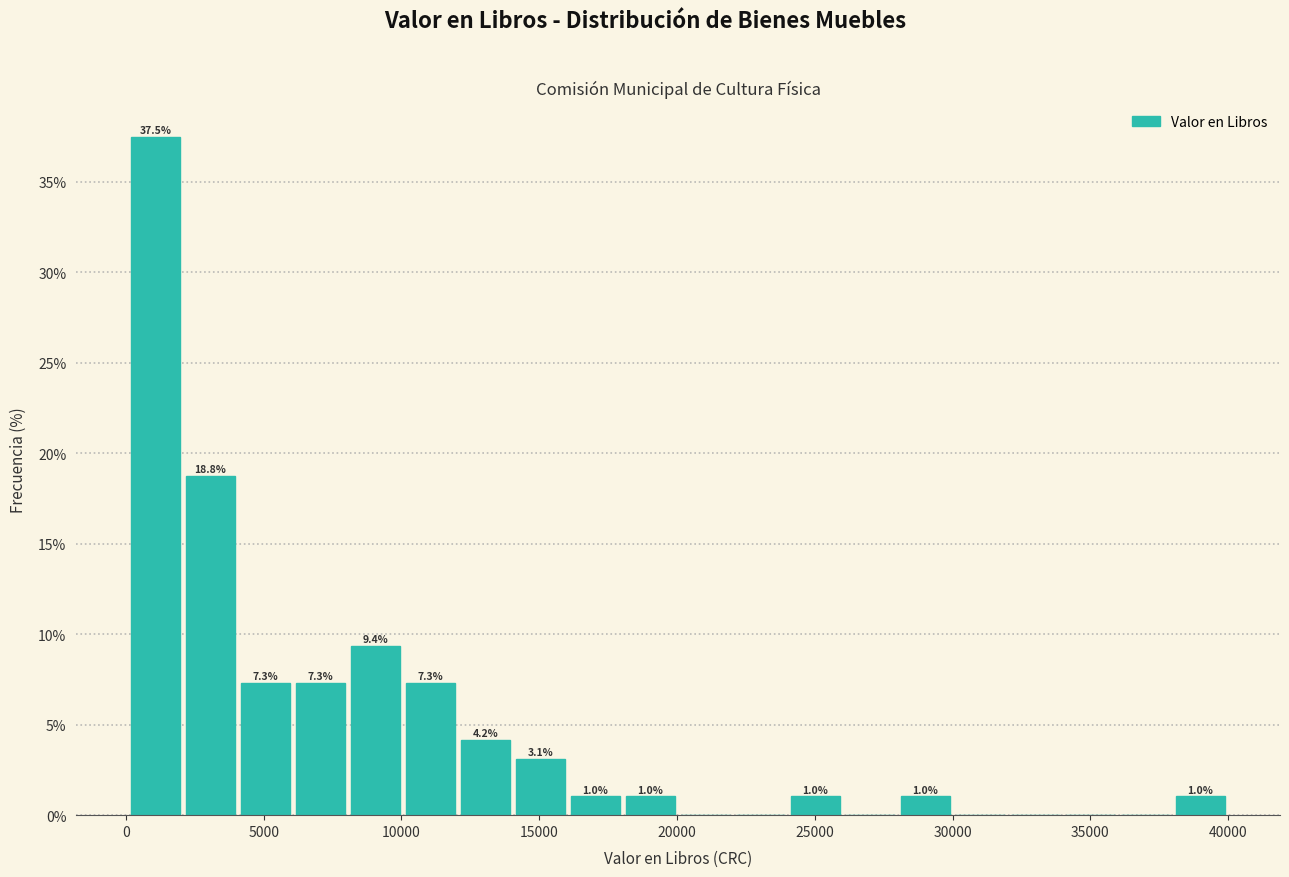

Read against the x-axis, roughly where is the centre of the tallest bar?

1000